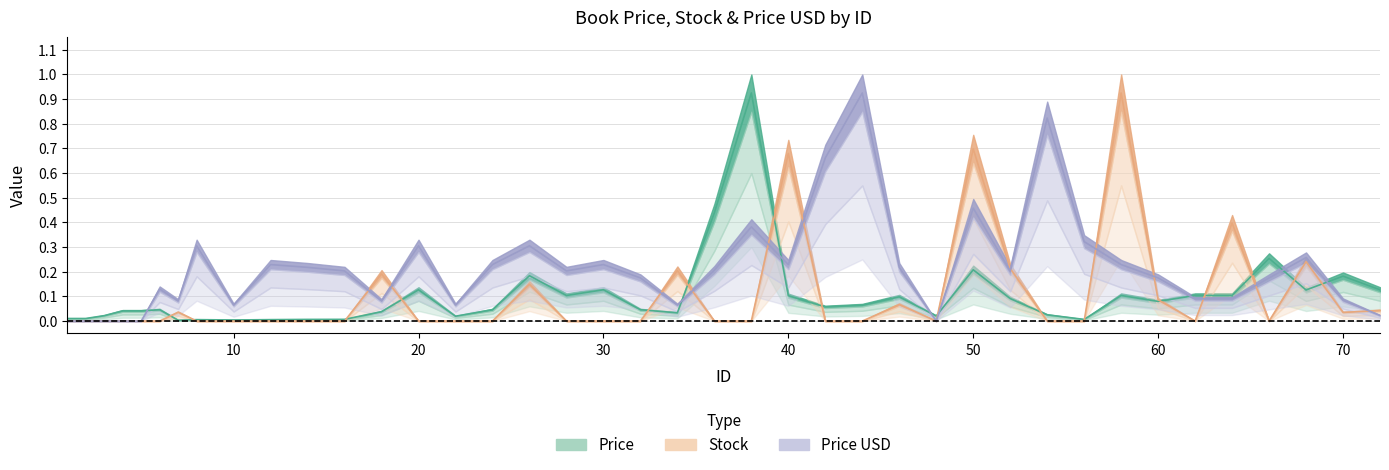

Is the value of Stock at 20 greater than the value of Price at 4?

No